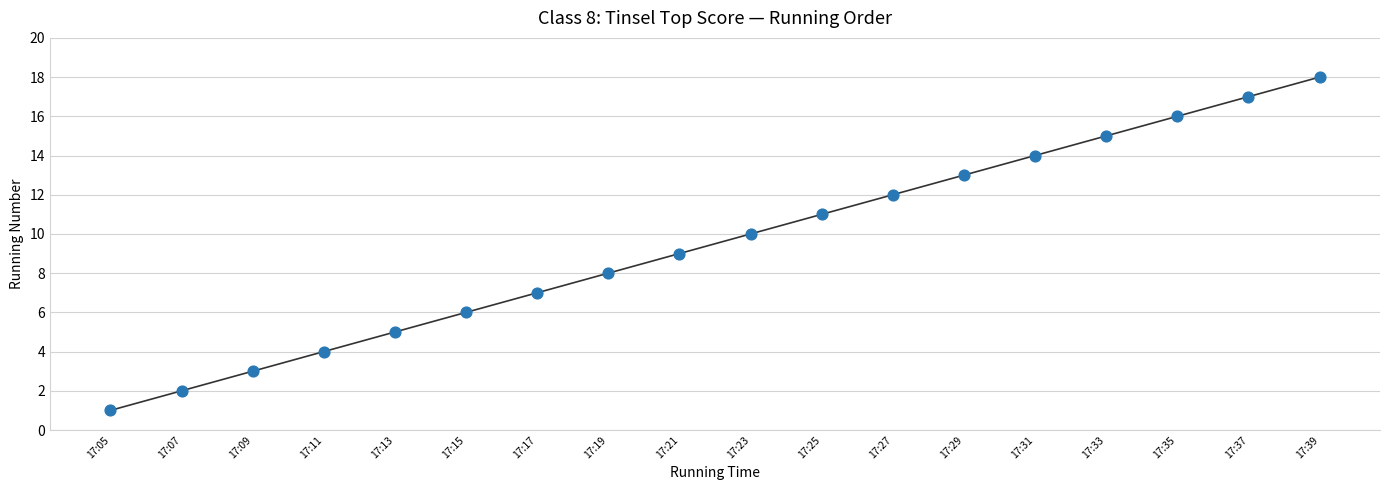

What is the range of Y values (max minus min)?

17